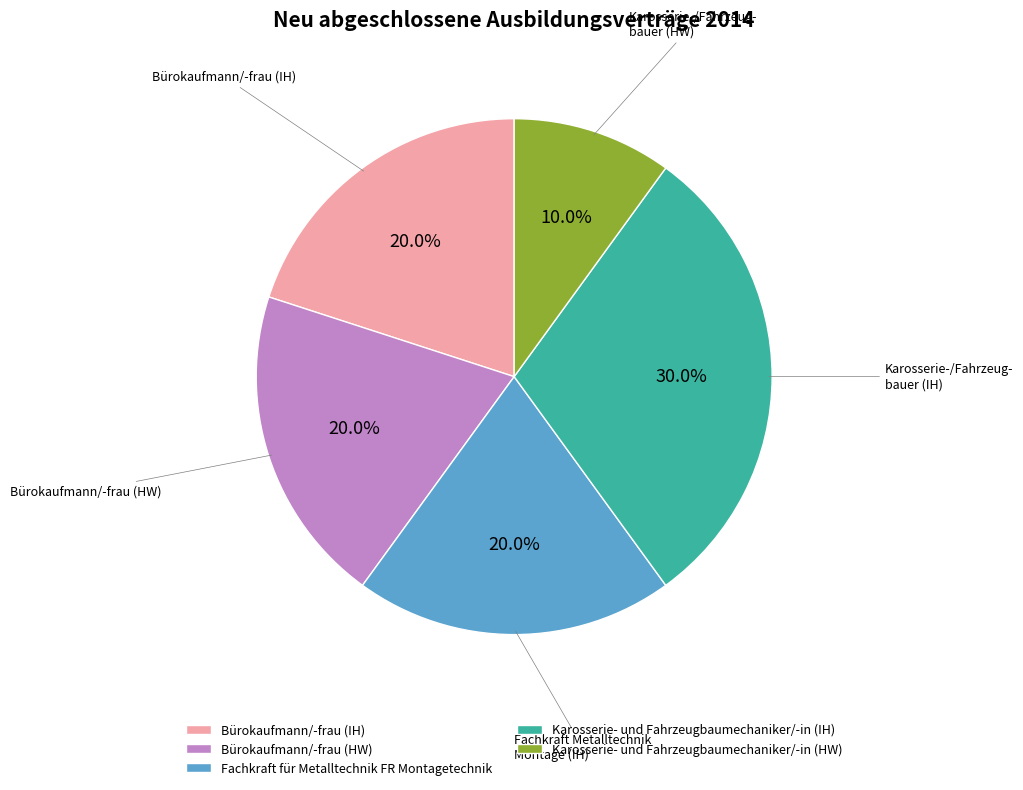

Which has a higher value, Karosserie- und Fahrzeugbaumechaniker/-in (IH) or Bürokaufmann/-frau (IH)?

Karosserie- und Fahrzeugbaumechaniker/-in (IH)